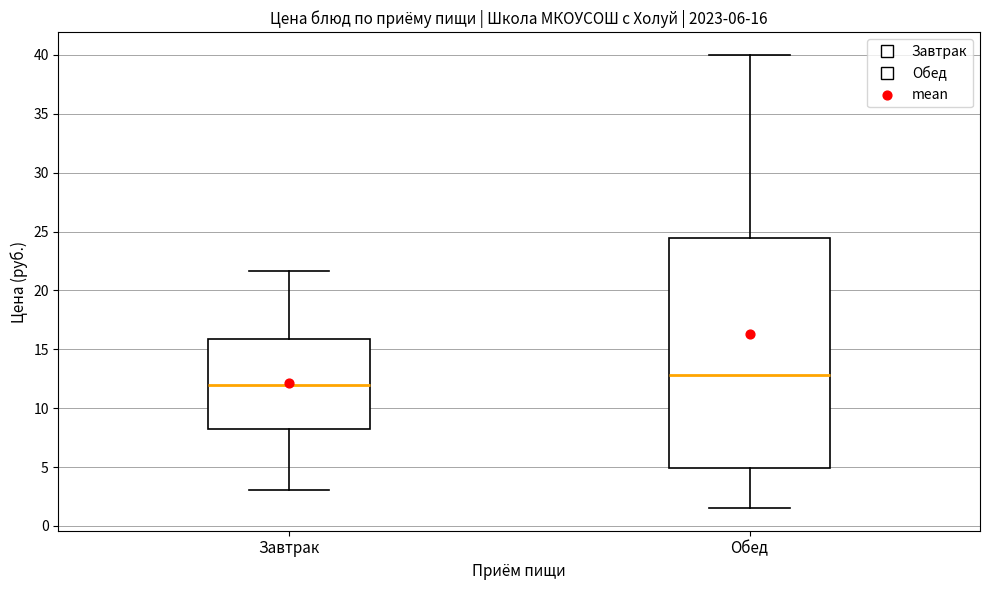

Which box has the lowest median line?

Завтрак